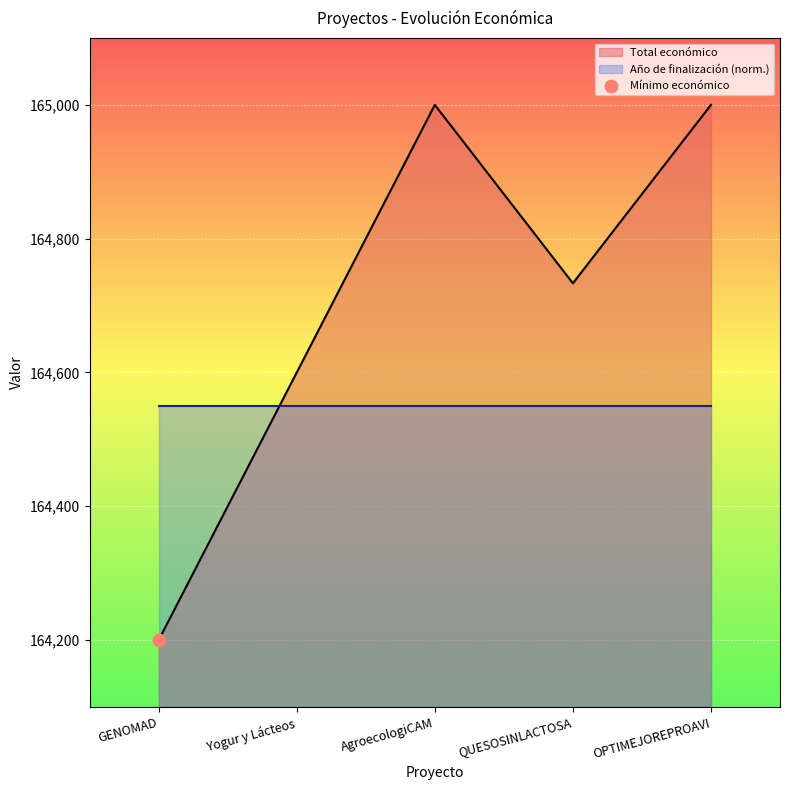

True or false: Total económico has a value of 99782.7 at QUESOSINLACTOSA.

False